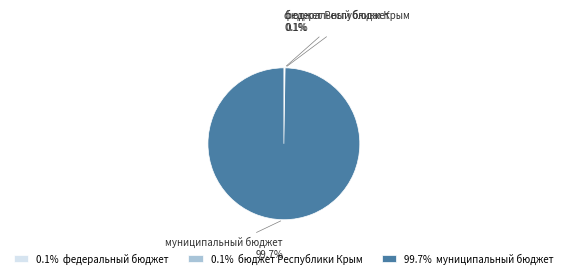

Which slice is the largest?

99.7% муниципальный бюджет